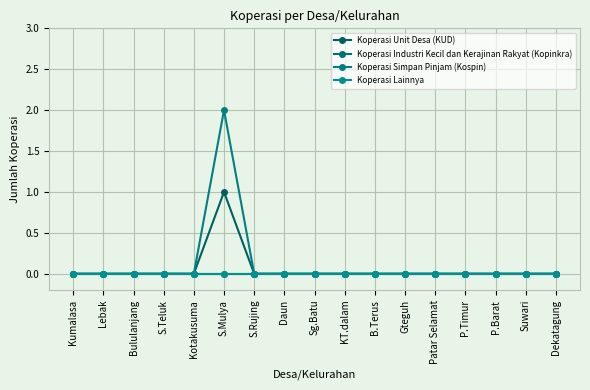

What is the label of the 16th point from the right?

Lebak